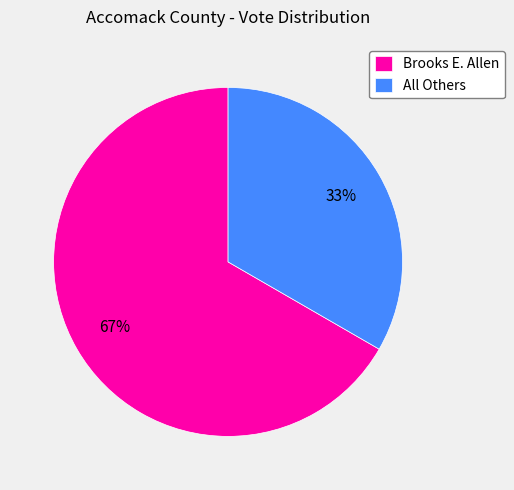

Approximately how many times larger is the value at All Others compared to Brooks E. Allen?

0.5